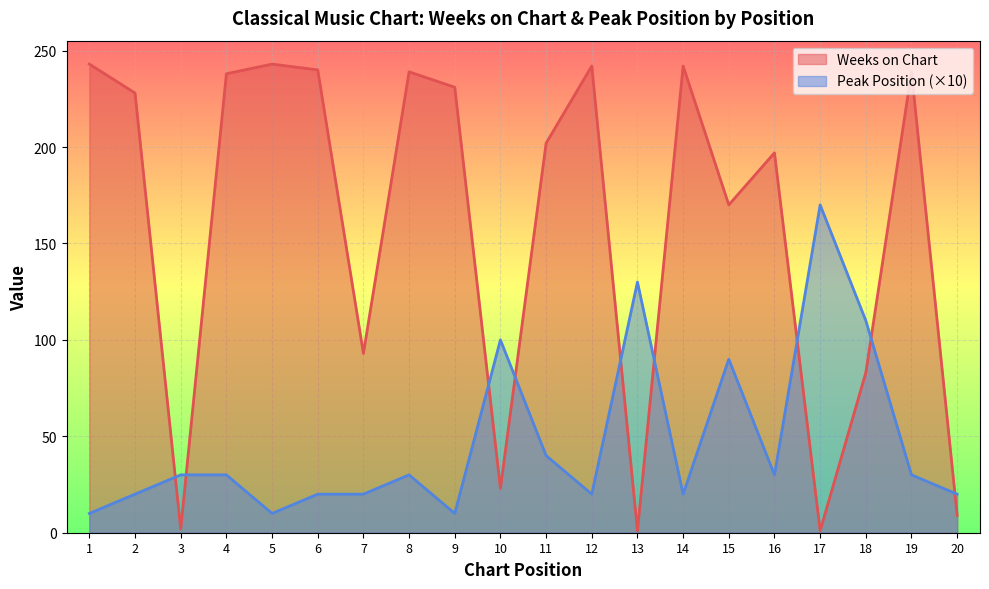

How many values in the Peak Position series are below 30?

9